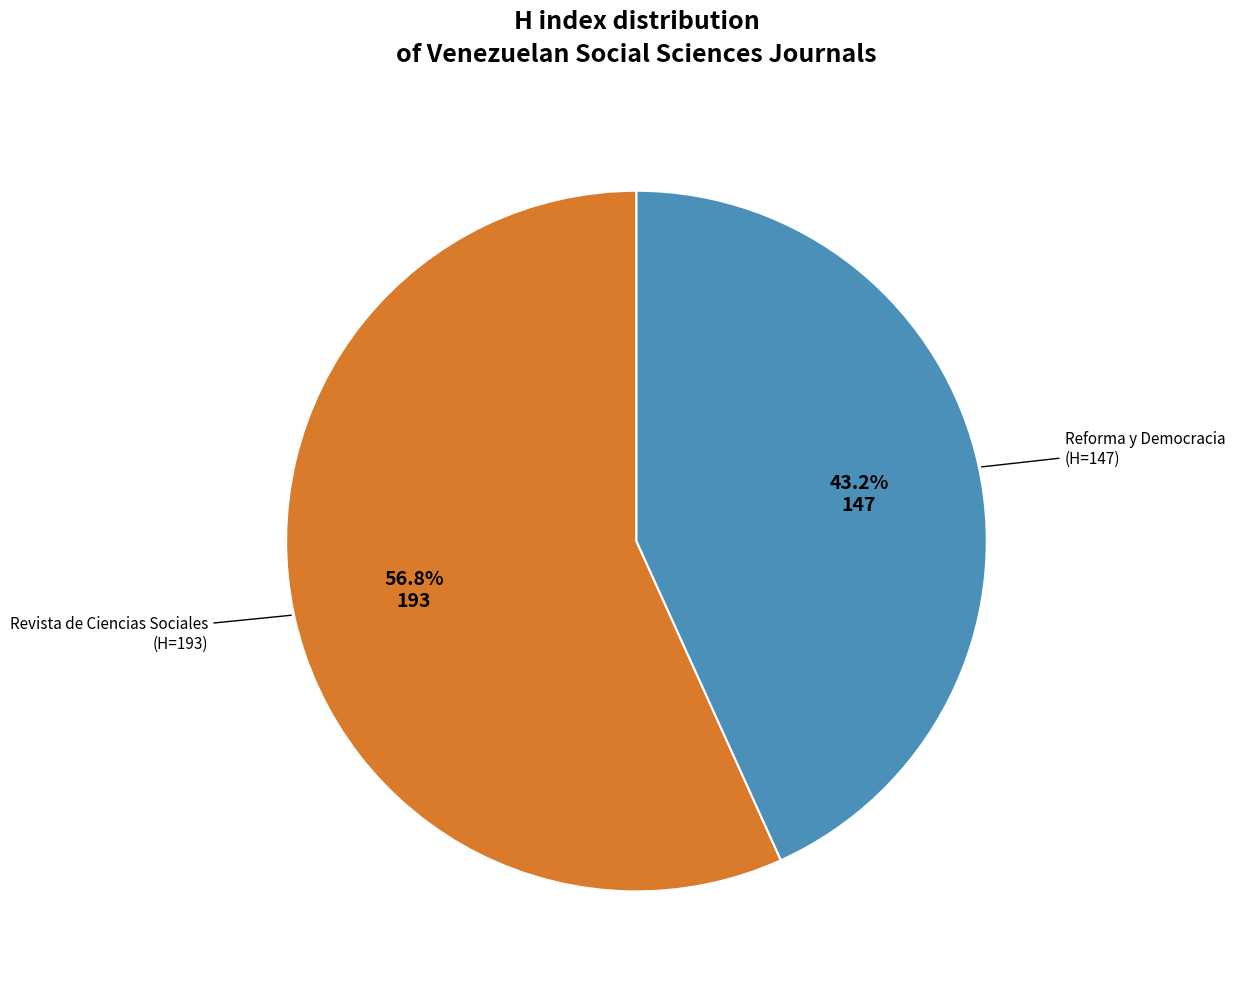

Is there any slice that represents more than half of the pie?

Yes